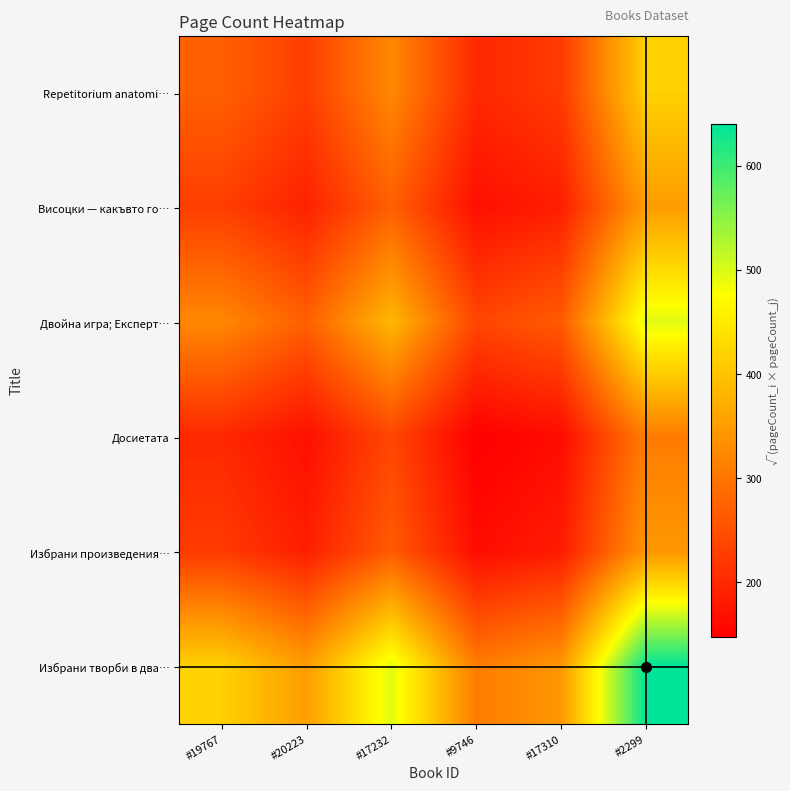

What is the total value across all series at #2299?

2554.4